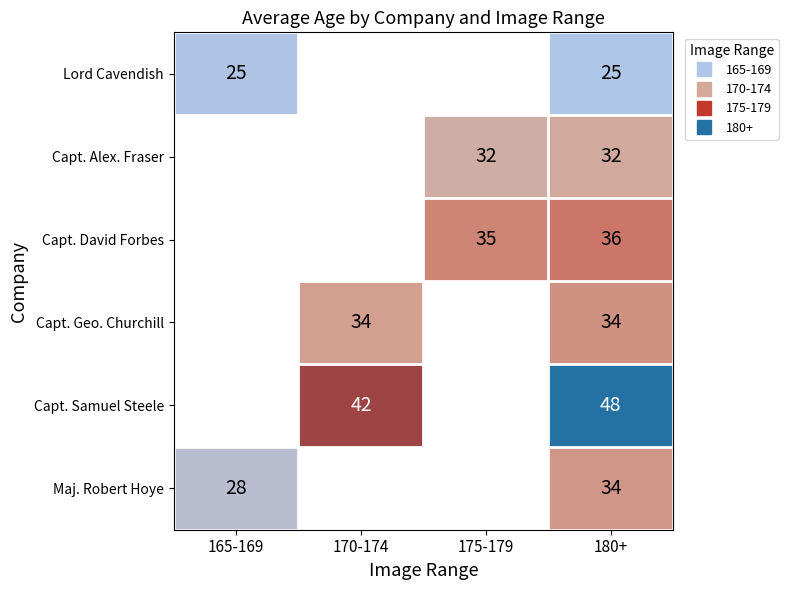

At which category is the sum across all series the highest?

180+